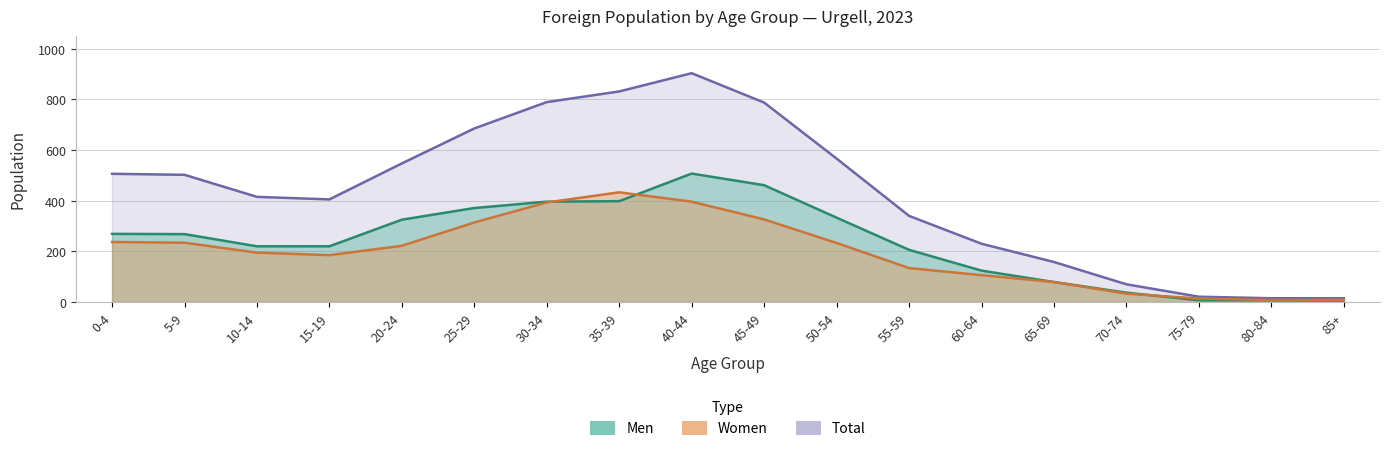

How many categories are shown in the chart?

18